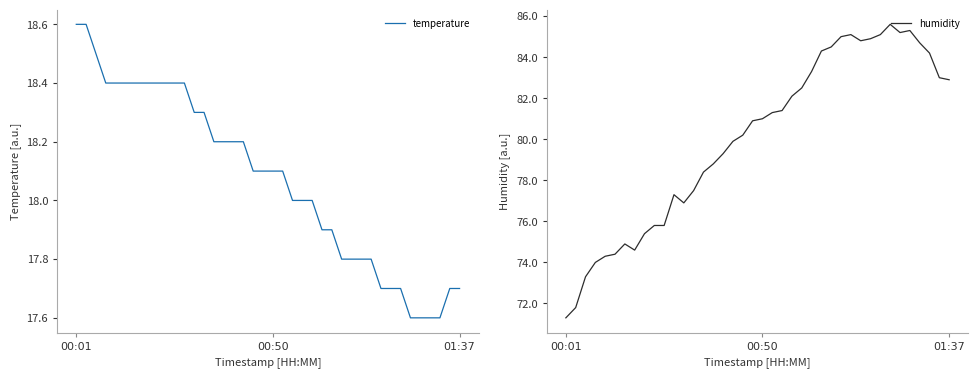

Where is the first local minimum for humidity?

7